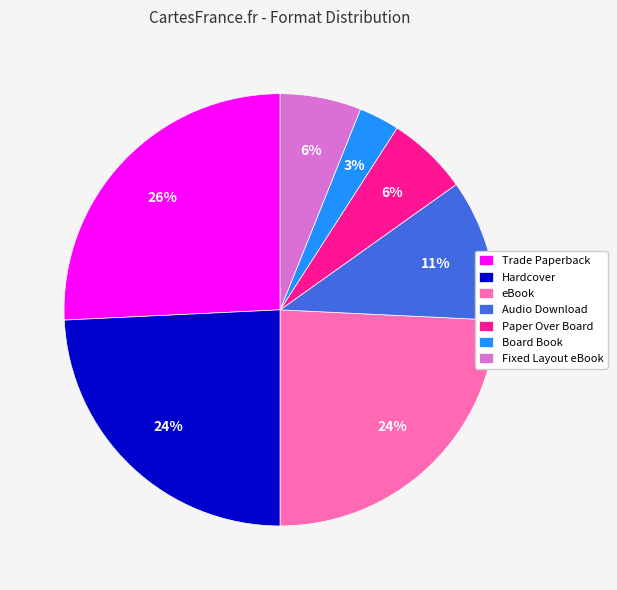

True or false: Fixed Layout eBook accounts for 6% of the total.

True